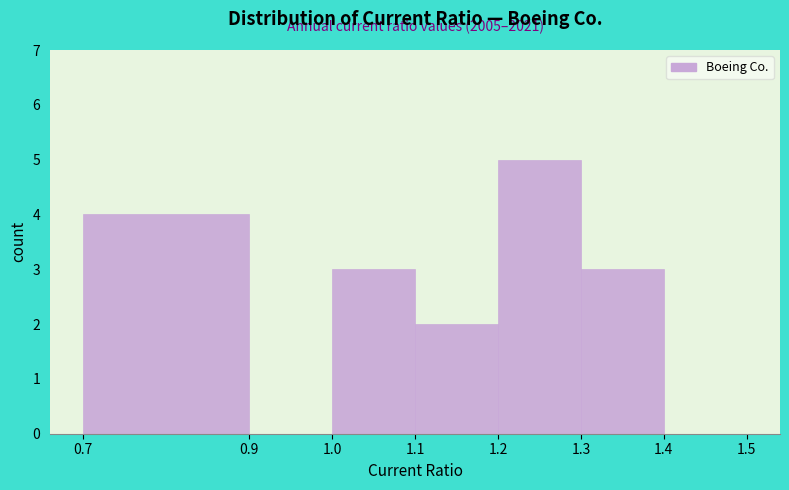

Which range on the x-axis has the tallest bar?

1.2 to 1.3